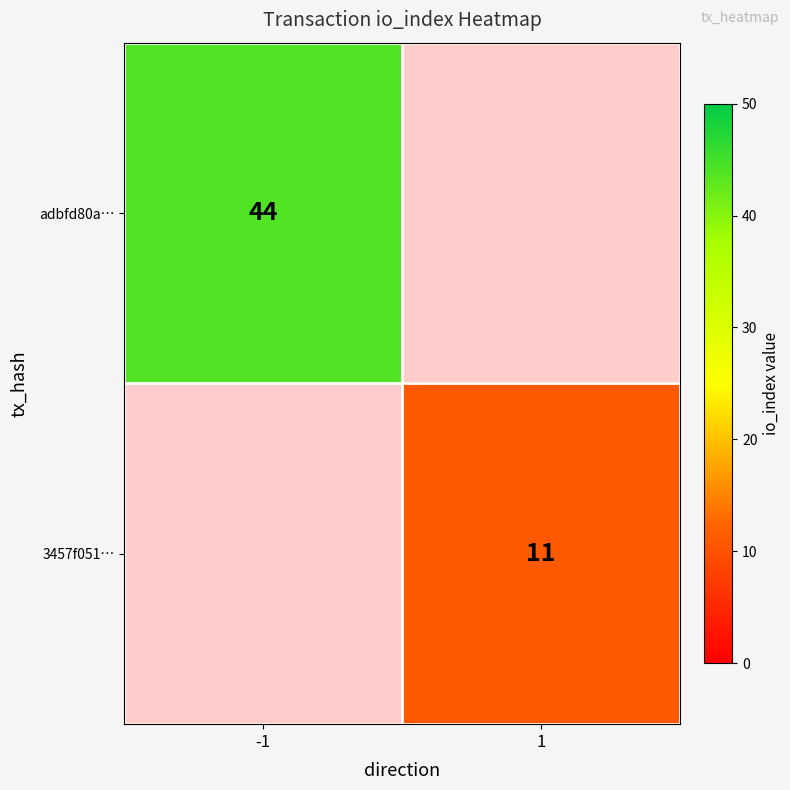

Is it true that adbfd80a… equals 63 at -1?

False